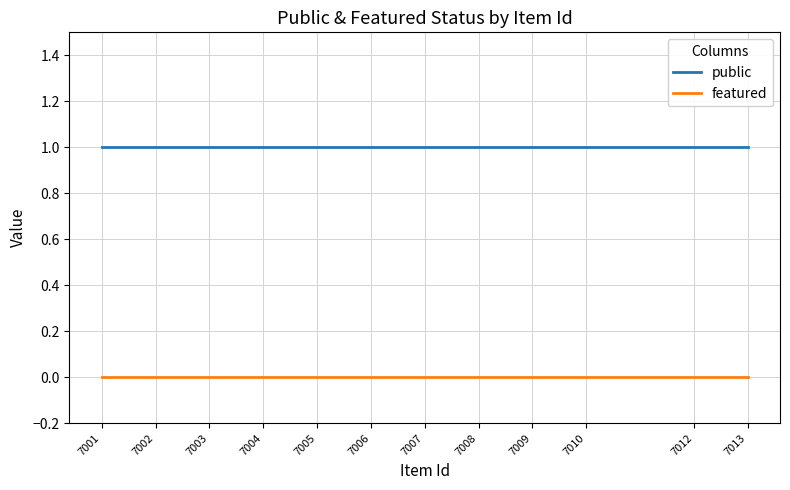

True or false: featured and public intersect in this chart.

False